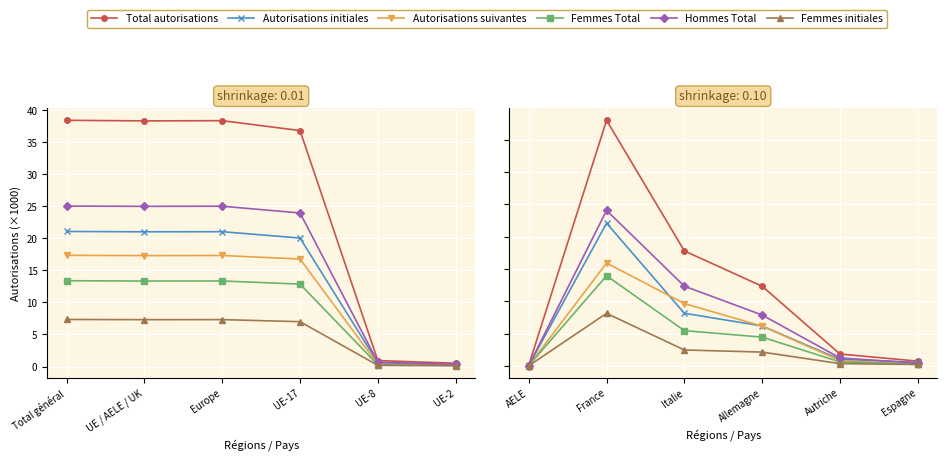

Which series has the widest spread of values?

Total autorisations